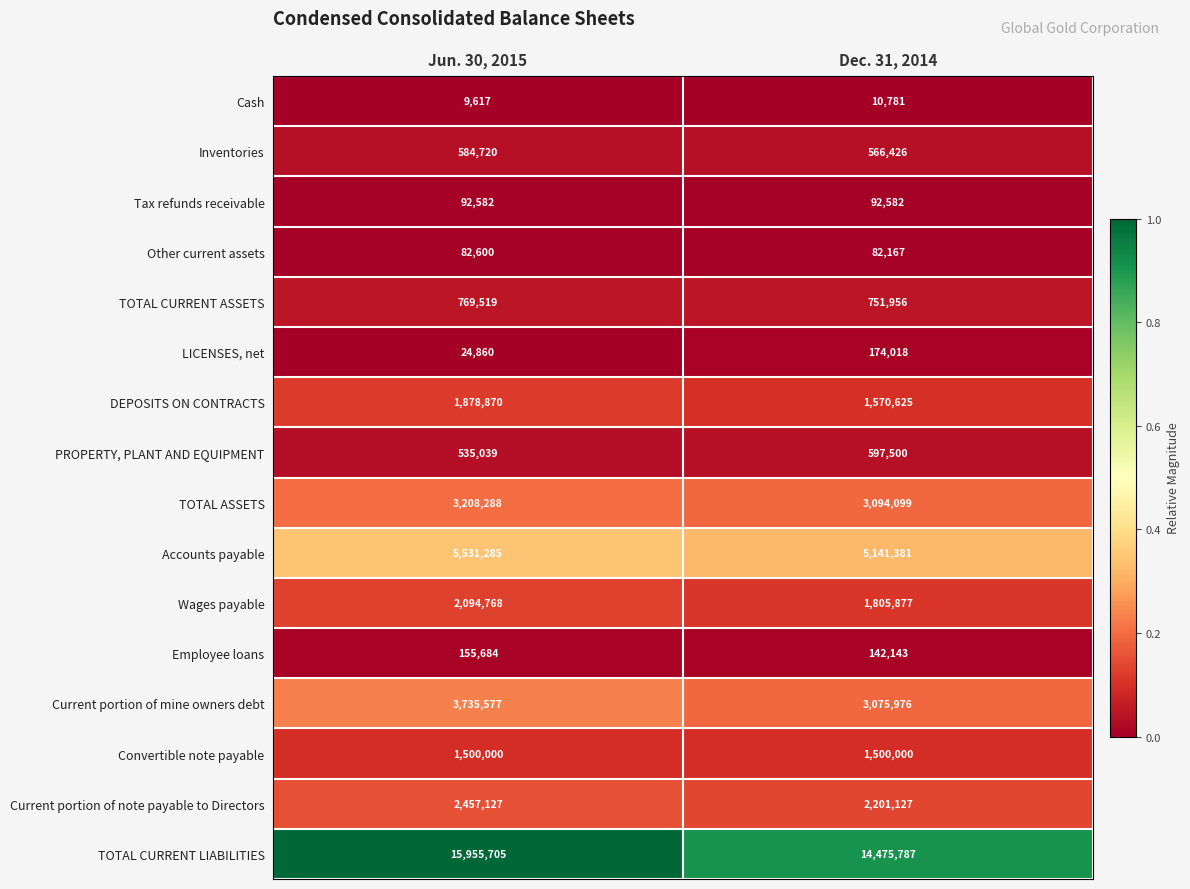

What is the highest value of the Other current assets series?

82600